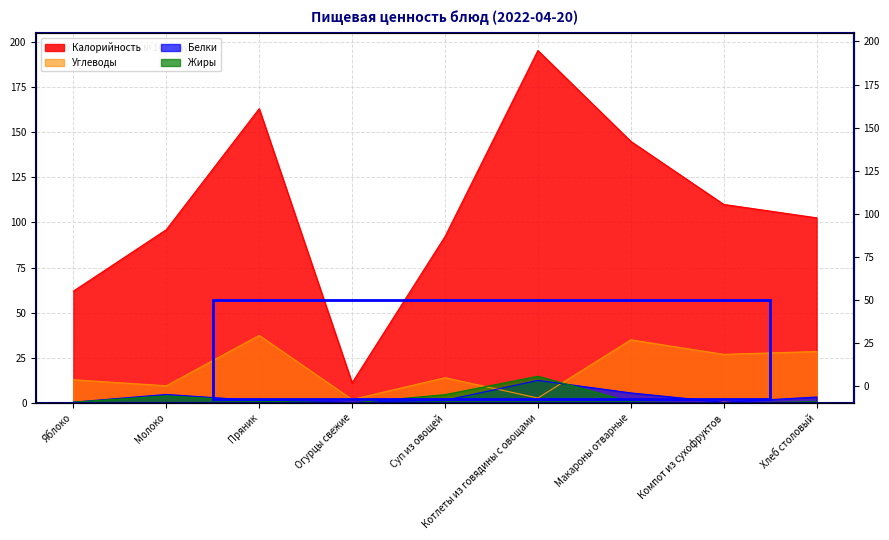

Reading left to right, transcribe all the data shown in this chart.

Калорийность: Яблоко=62.0	Молоко=96.0	Пряник=163.0	Огурцы свежие=11.2	Суп из овощей=92.2	Котлеты из говядины с овощами=195.2	Макароны отварные=144.9	Компот из сухофруктов=110.0	Хлеб столовый=102.6
Белки: Яблоко=0.5	Молоко=4.8	Пряник=1.4	Огурцы свежие=0.6	Суп из овощей=1.5	Котлеты из говядины с овощами=12.6	Макароны отварные=5.7	Компот из сухофруктов=0.5	Хлеб столовый=3.4
Жиры: Яблоко=0.5	Молоко=4.0	Пряник=1.1	Огурцы свежие=0.1	Суп из овощей=4.7	Котлеты из говядины с овощами=14.9	Макароны отварные=0.7	Компот из сухофруктов=0.0	Хлеб столовый=0.8
Углеводы: Яблоко=12.9	Молоко=9.6	Пряник=37.5	Огурцы свежие=2.0	Суп из овощей=14.1	Котлеты из говядины с овощами=2.8	Макароны отварные=35.0	Компот из сухофруктов=27.0	Хлеб столовый=28.6